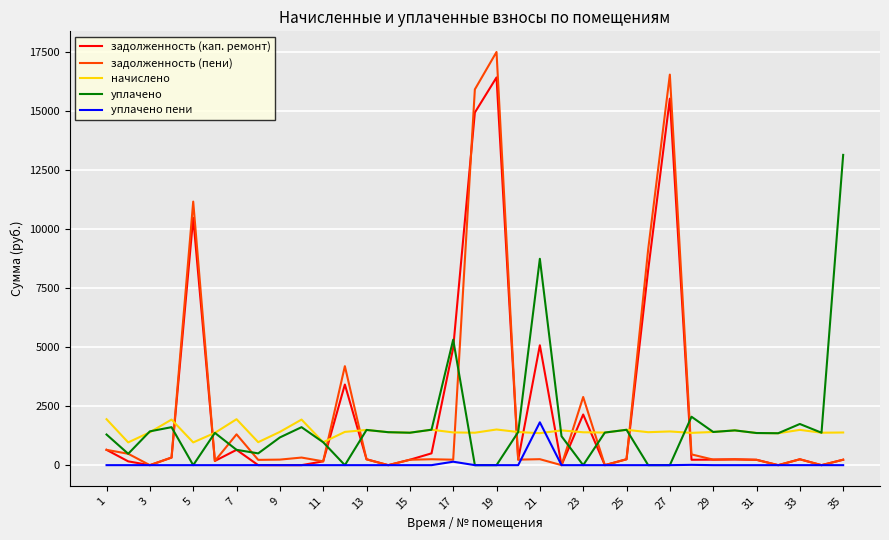

What are all the series names shown in the legend?

задолженность (кап. ремонт), задолженность (пени), начислено, уплачено, уплачено пени